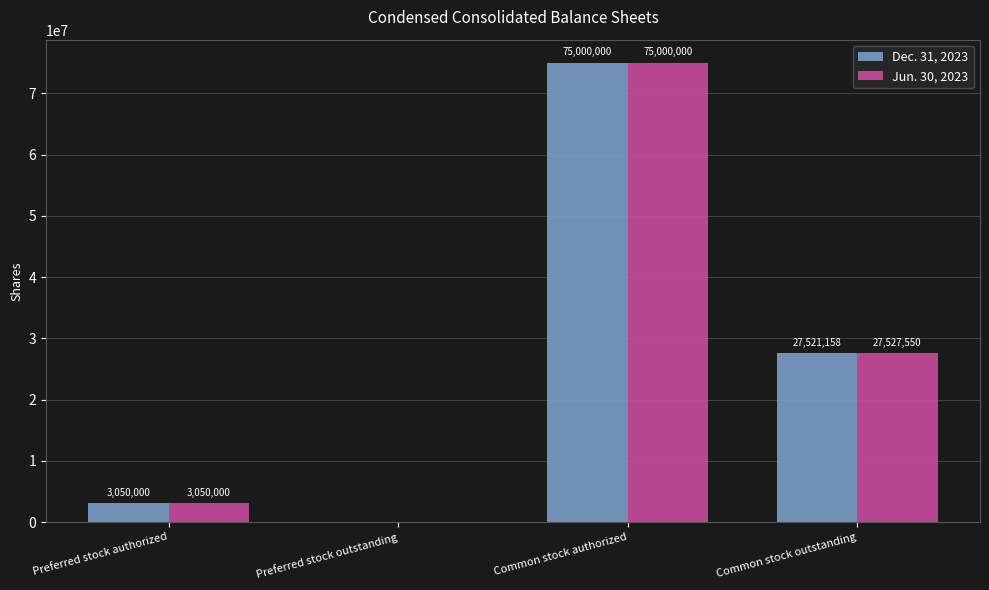

At which category is the sum across all series the highest?

Common stock authorized